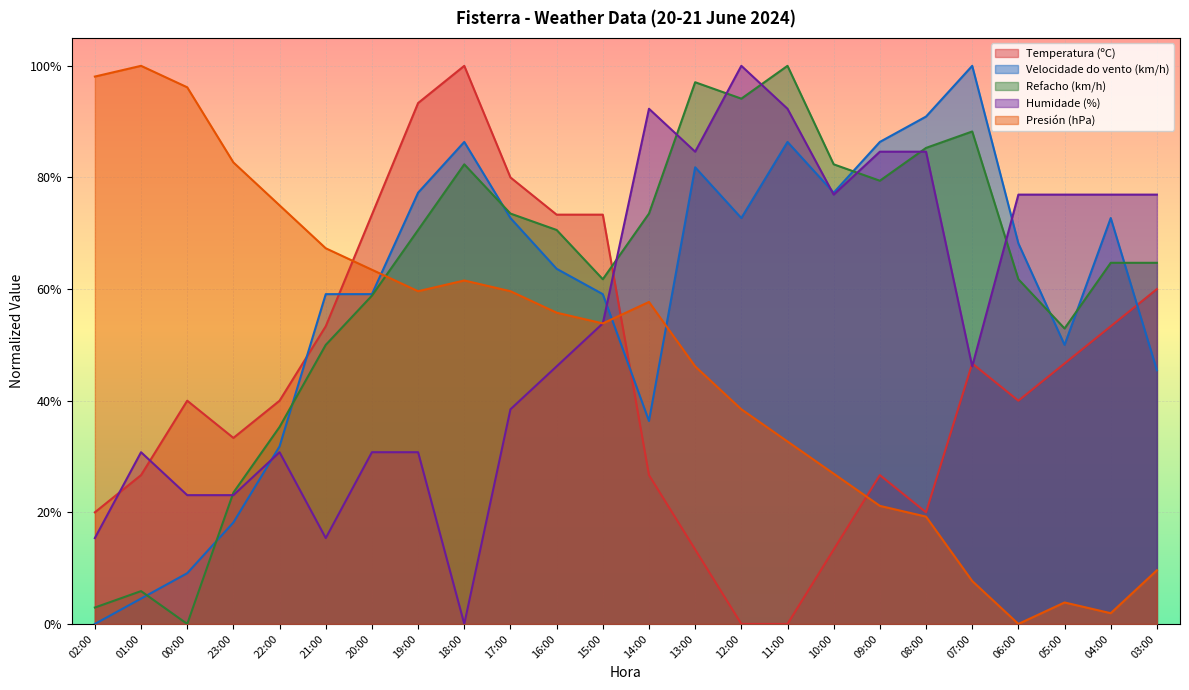

At which category is the sum across all series the highest?

19:00